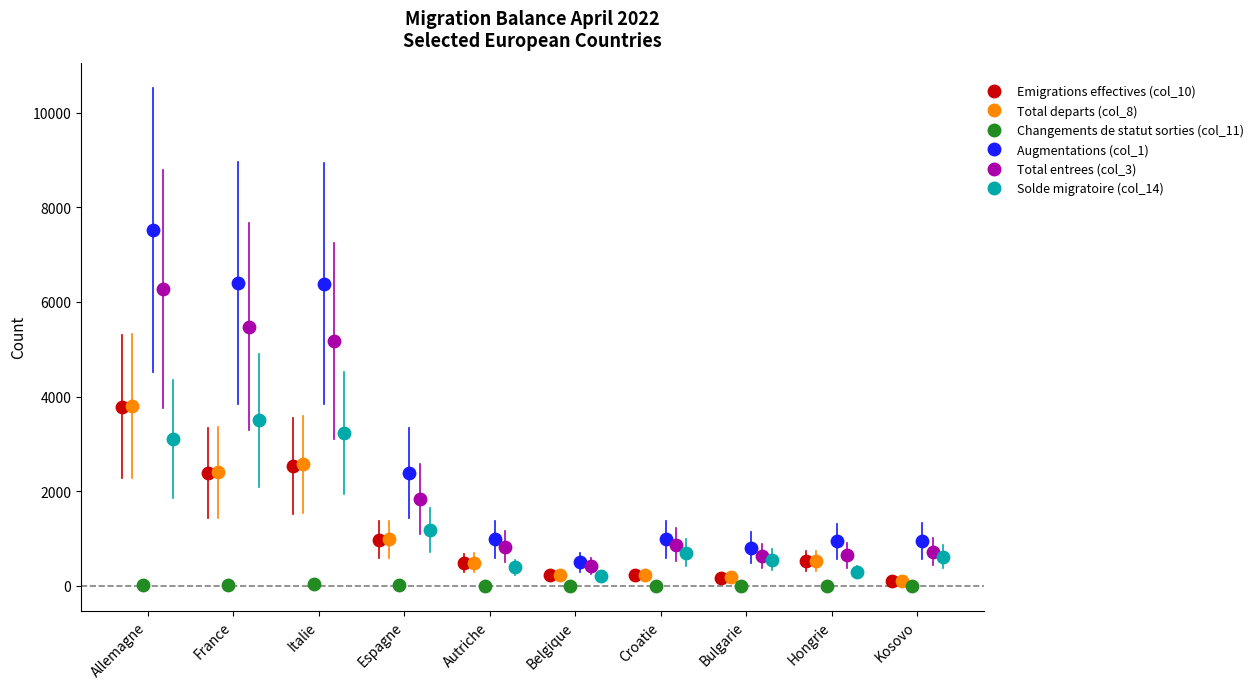

Which series contains the highest Y value?

Augmentations (col_1)